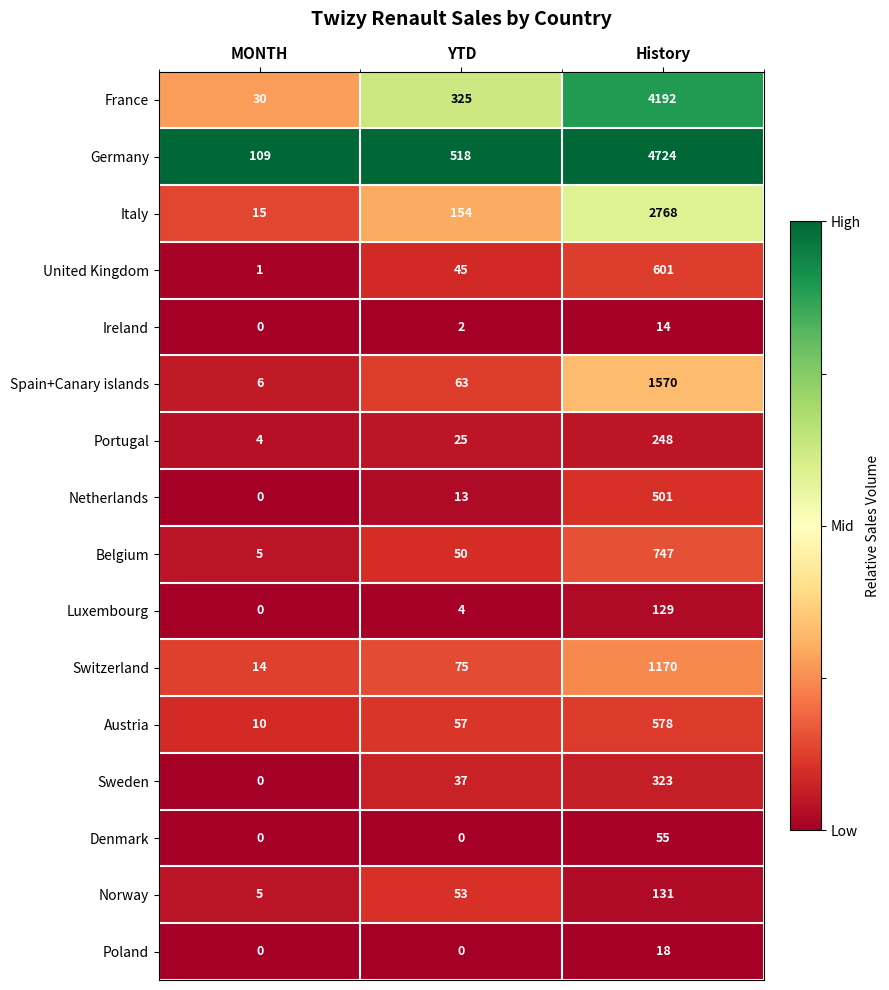

Count the Norway values in the range 5 to 131.

3